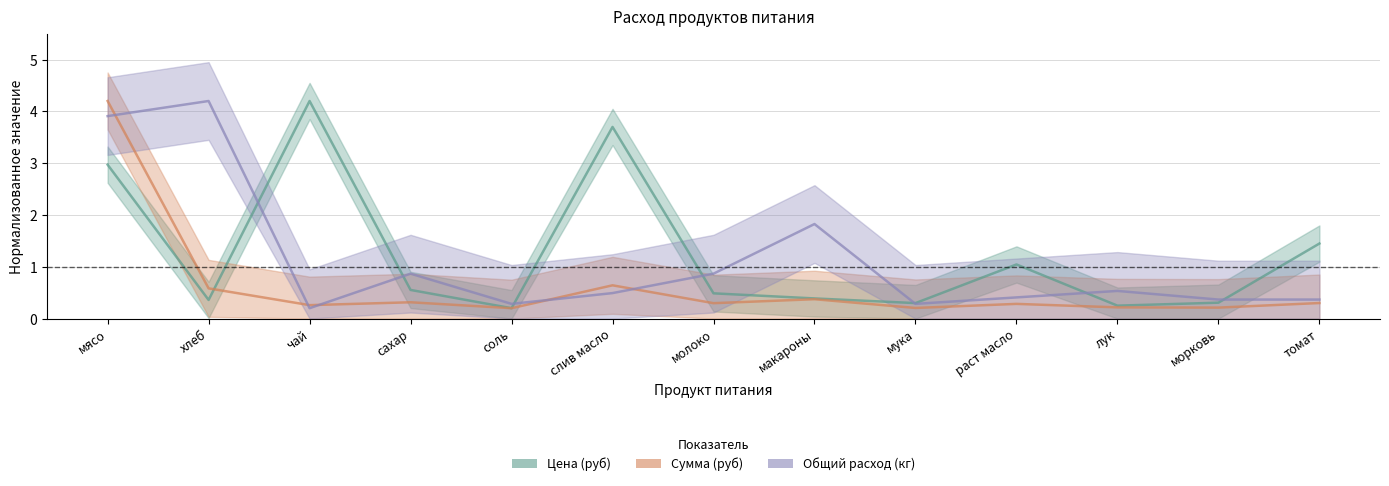

Which series has the widest spread of values?

Цена (руб)